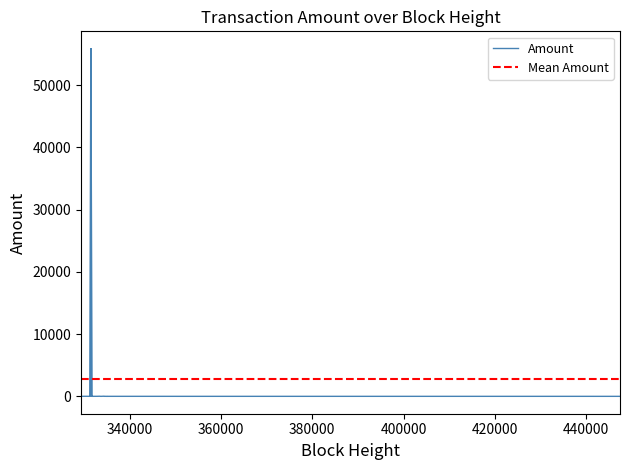

The value at 39 is 1.2. True or false?

False